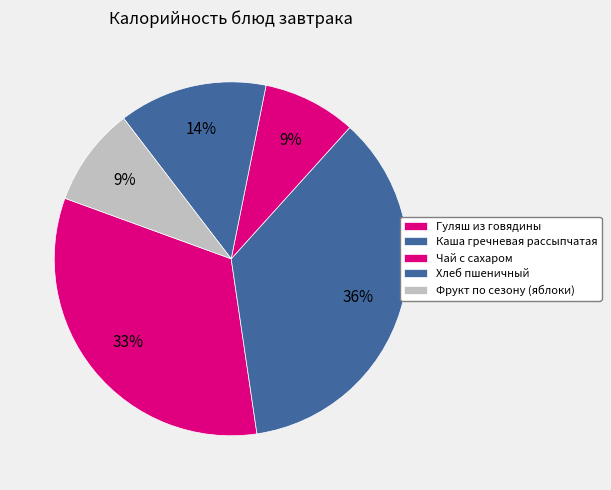

To the nearest percent, what is the combined percentage of Чай с сахаром and Гуляш из говядины?

41%